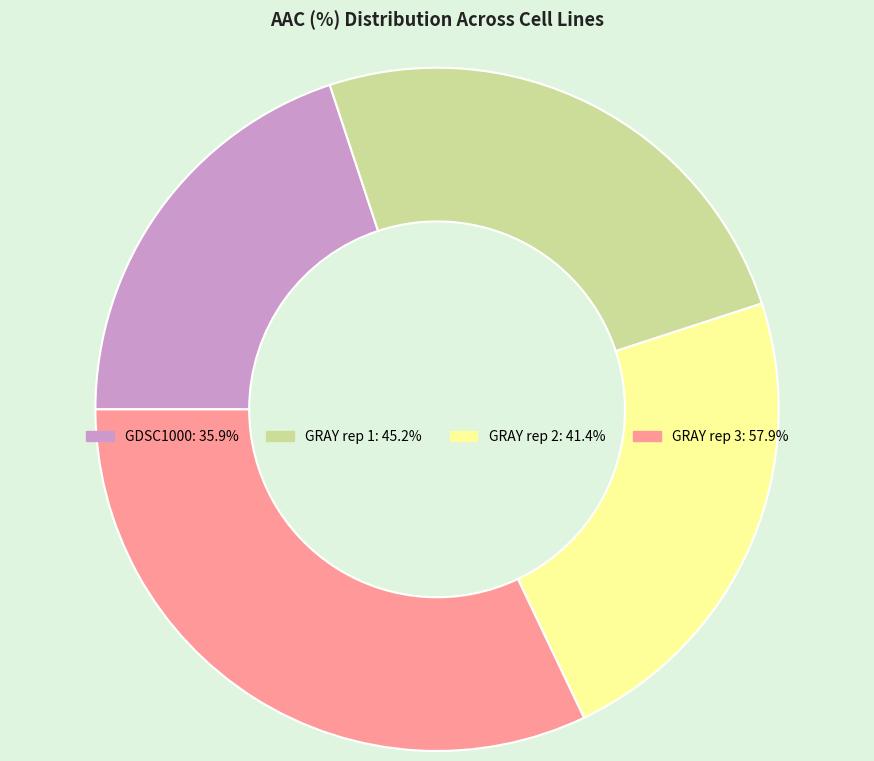

Count the number of slices in the pie.

4